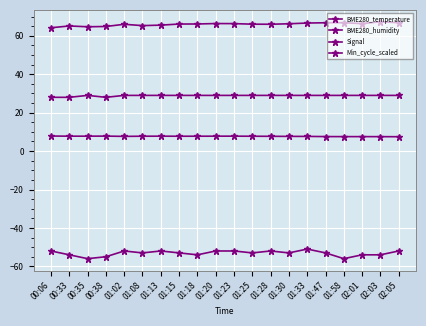

Where does the BME280_humidity series first go above 66?

01:02